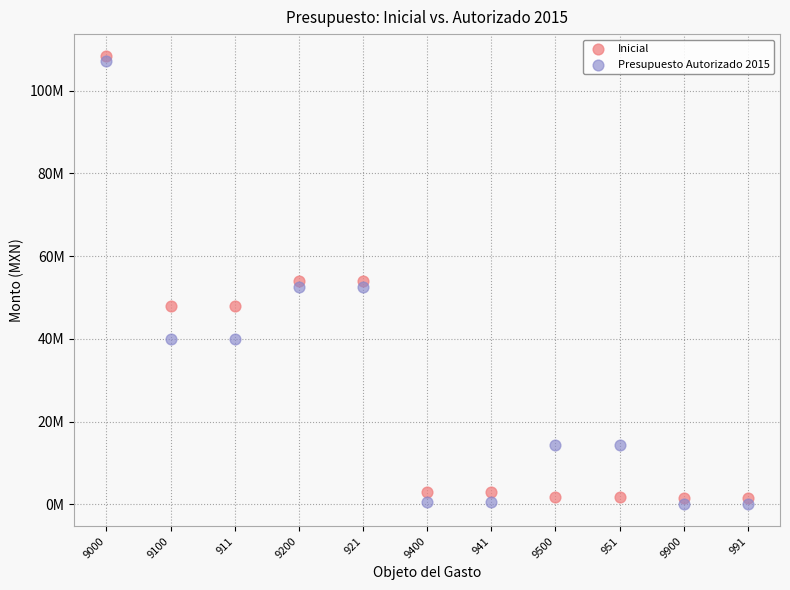

Which series contains the lowest Y value?

Presupuesto Autorizado 2015